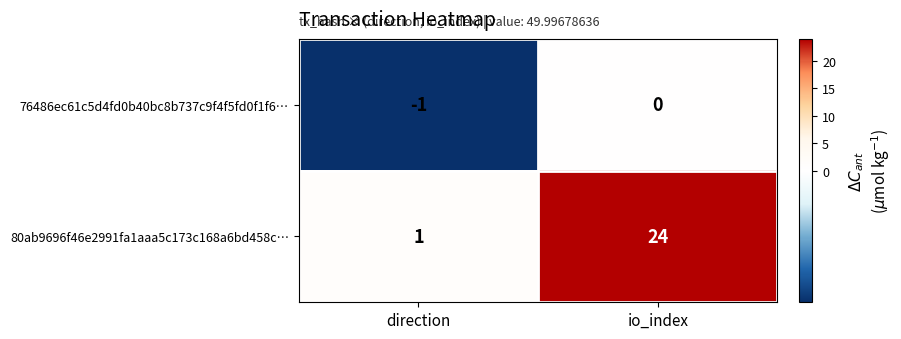

Reading left to right, transcribe all the data shown in this chart.

76486ec61c5d4fd0b40bc8b737c9f4f5fd0f1f6…: direction=-1	io_index=0
80ab9696f46e2991fa1aaa5c173c168a6bd458c…: direction=1	io_index=24